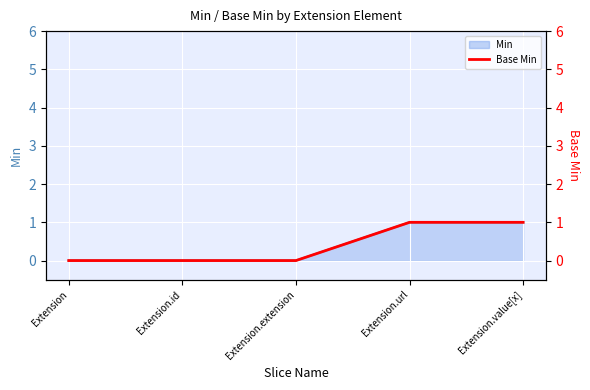

What is the difference between the maximum and second lowest values?

1